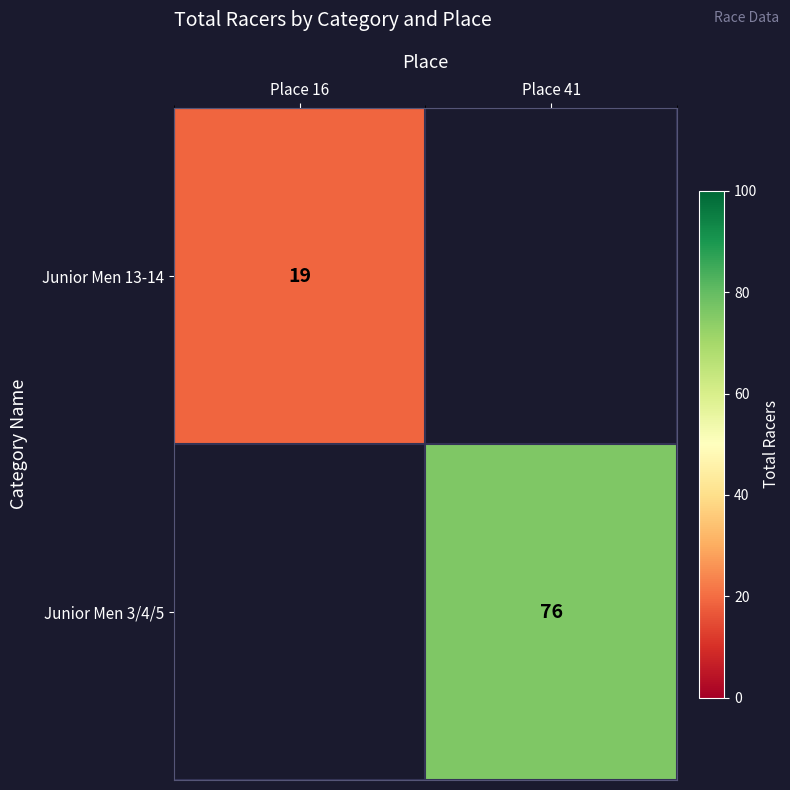

The Junior Men 13-14 series shows 19 at Place 16. True or false?

True